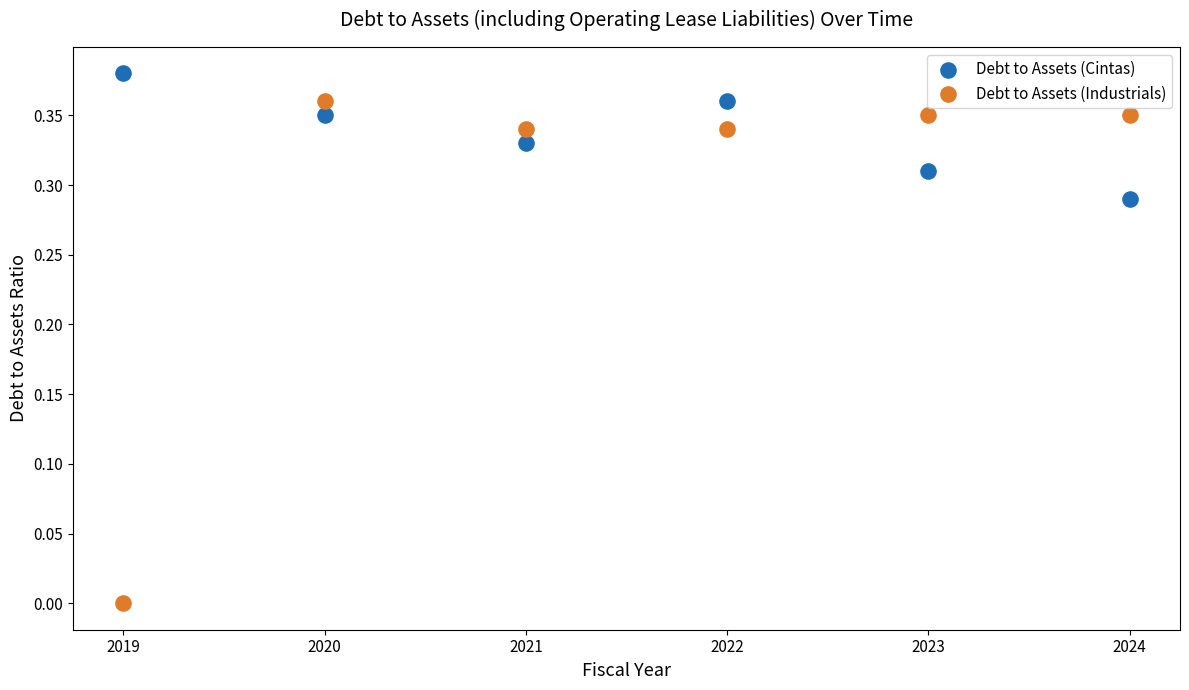

What are all the series names shown in the legend?

Debt to Assets (Cintas), Debt to Assets (Industrials)